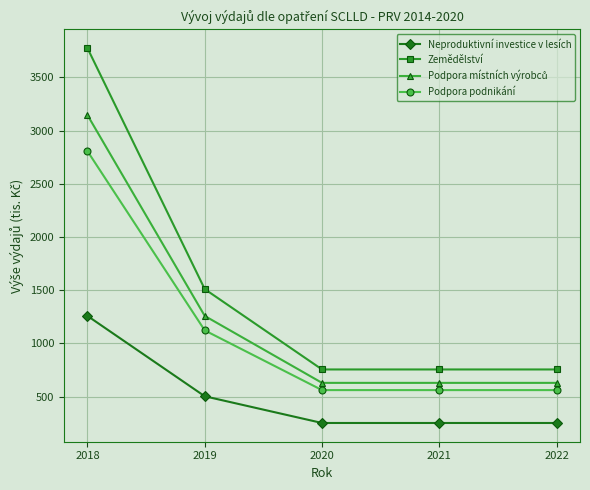

What is the sum of the Zemědělství values at 2019 and 2020?

2265